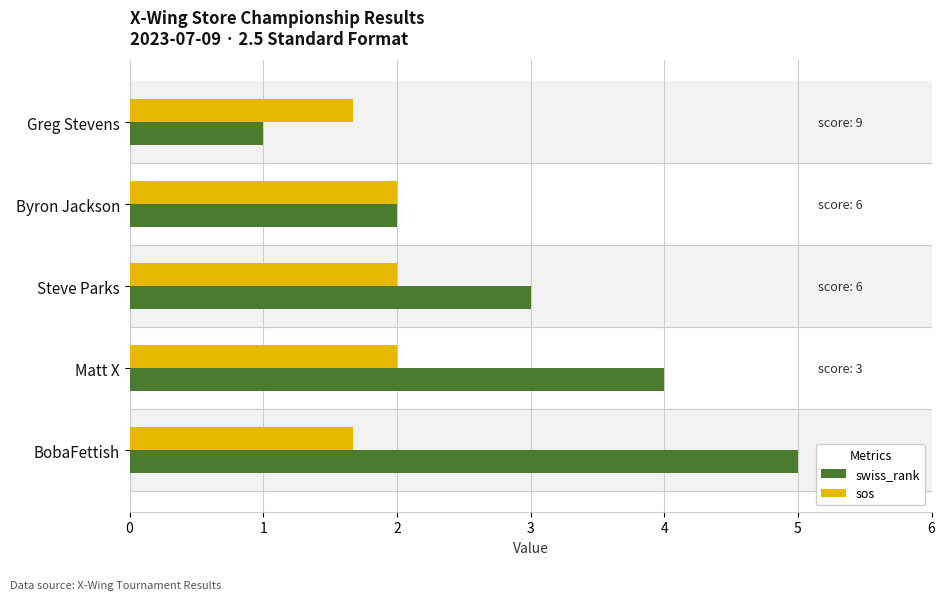

Which label corresponds to the largest value in the chart?

BobaFettish